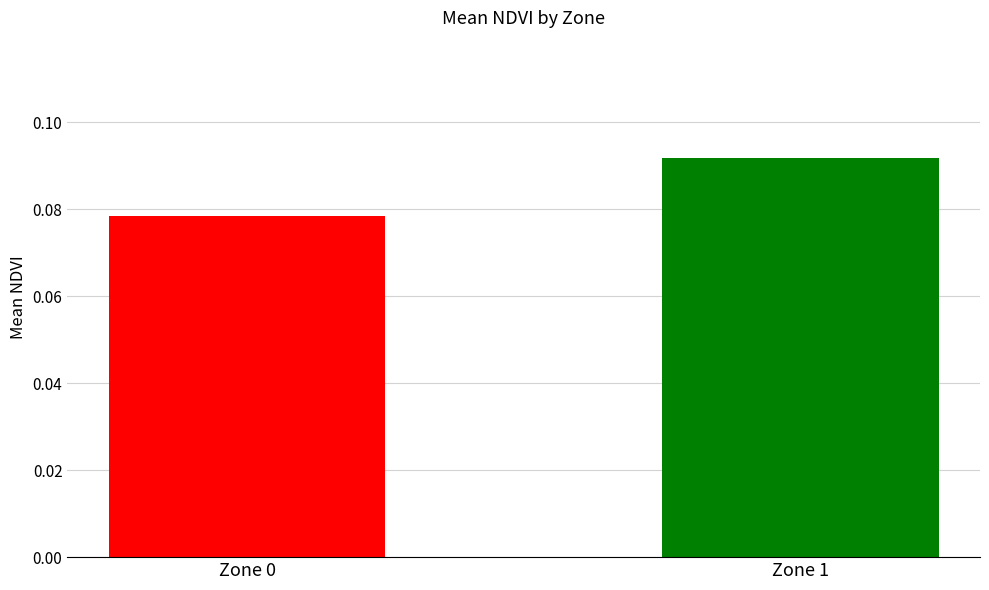

Reading right to left, list all the values displayed in this chart.

Zone 1=0.1	Zone 0=0.1